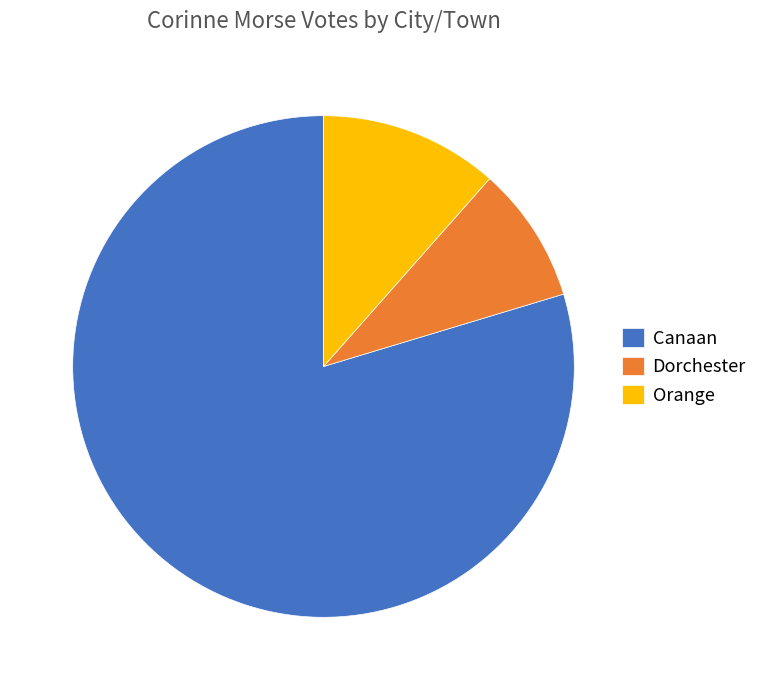

Is it true that Dorchester is 1% of the pie?

False